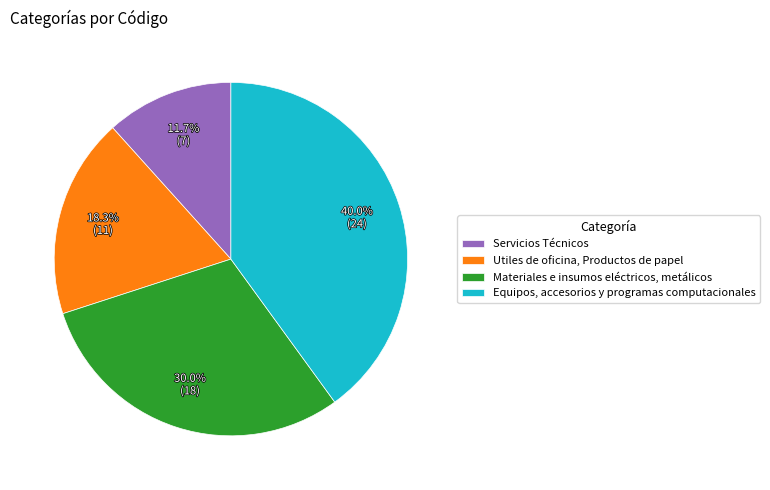

Count the number of slices in the pie.

4